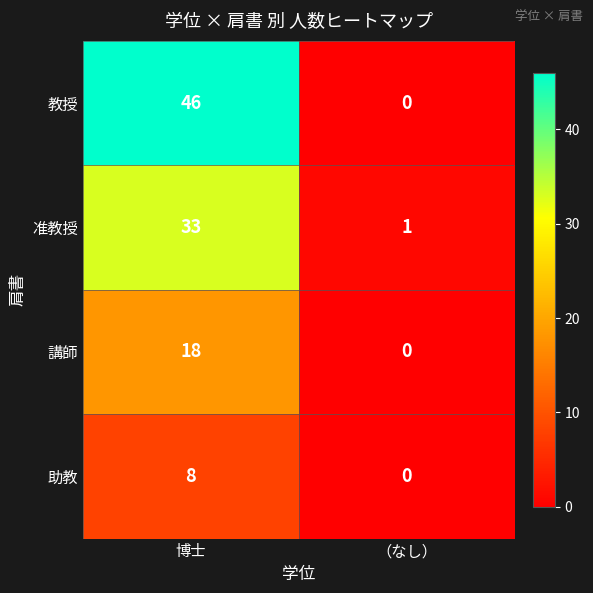

The 講師 series shows 0 at （なし）. True or false?

True